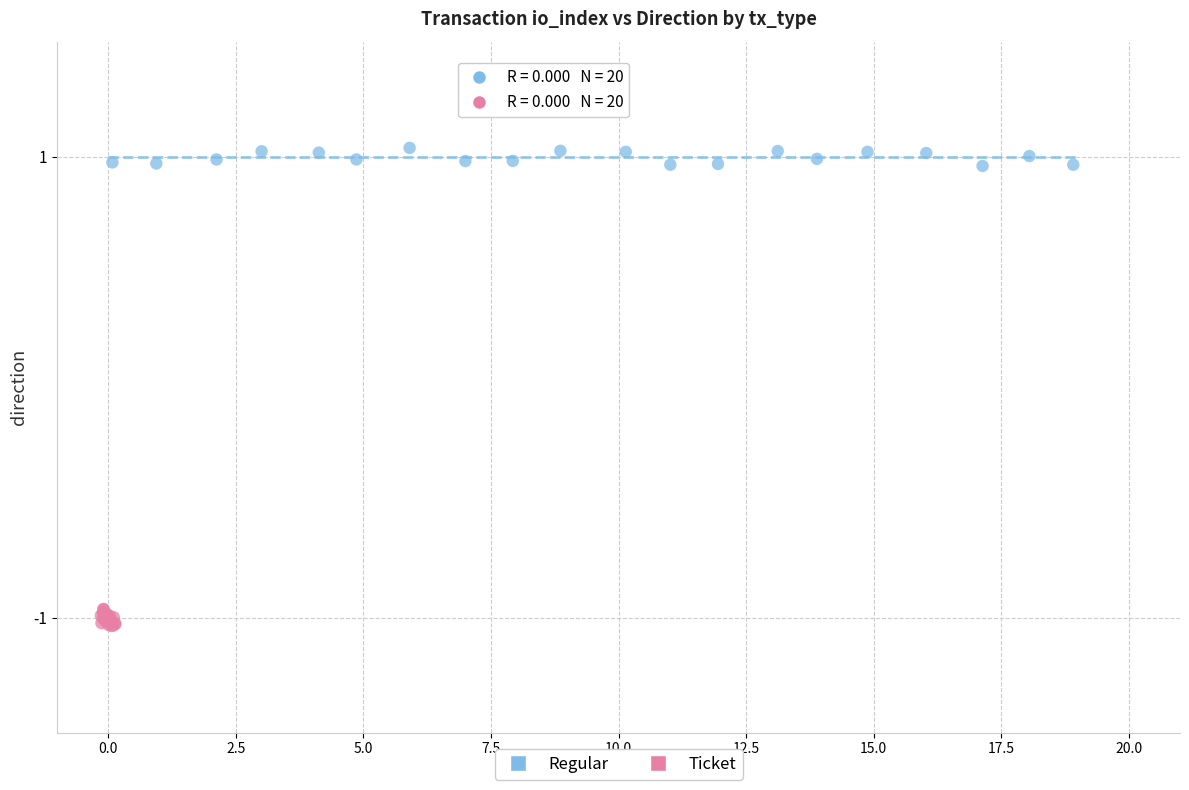

Which series contains the highest Y value?

Regular